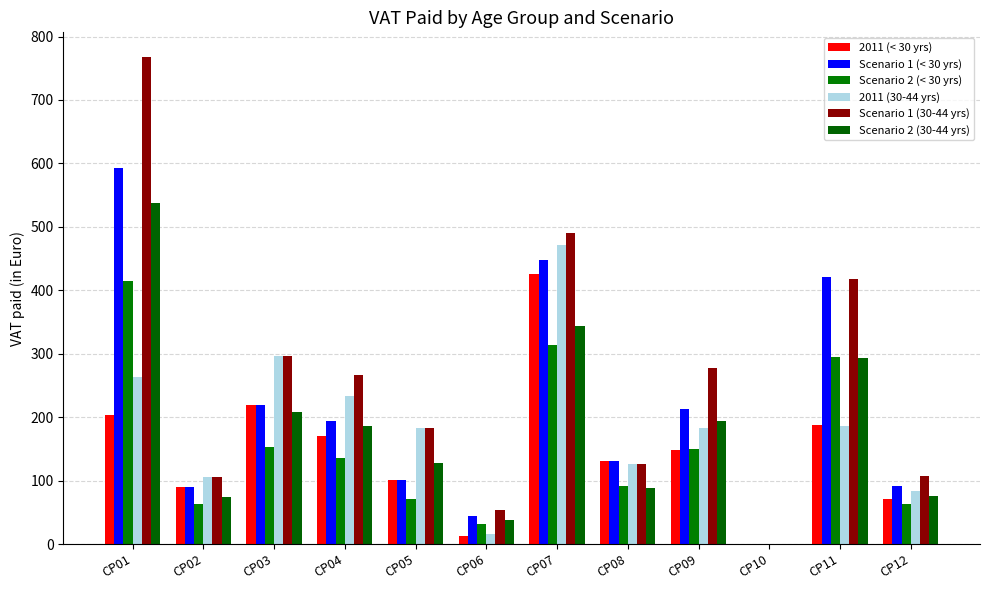

List the series in order of their peak value, highest first.

Scenario 1 (30-44 yrs), Scenario 1 (< 30 yrs), Scenario 2 (30-44 yrs), 2011 (30-44 yrs), 2011 (< 30 yrs), Scenario 2 (< 30 yrs)